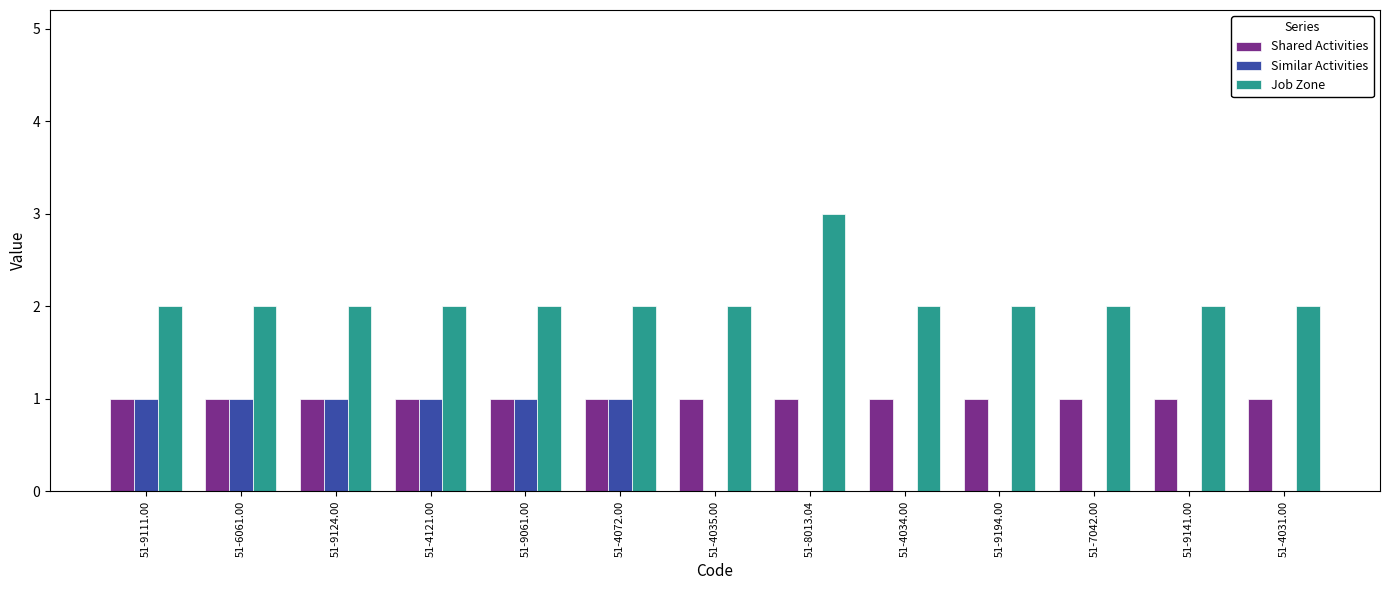

What is the total value across all series at 51-8013.04?

4